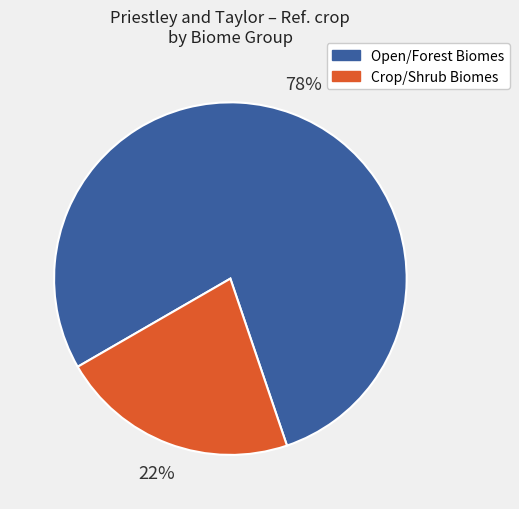

Is the sum of Crop/Shrub Biomes and Open/Forest Biomes greater than half?

Yes